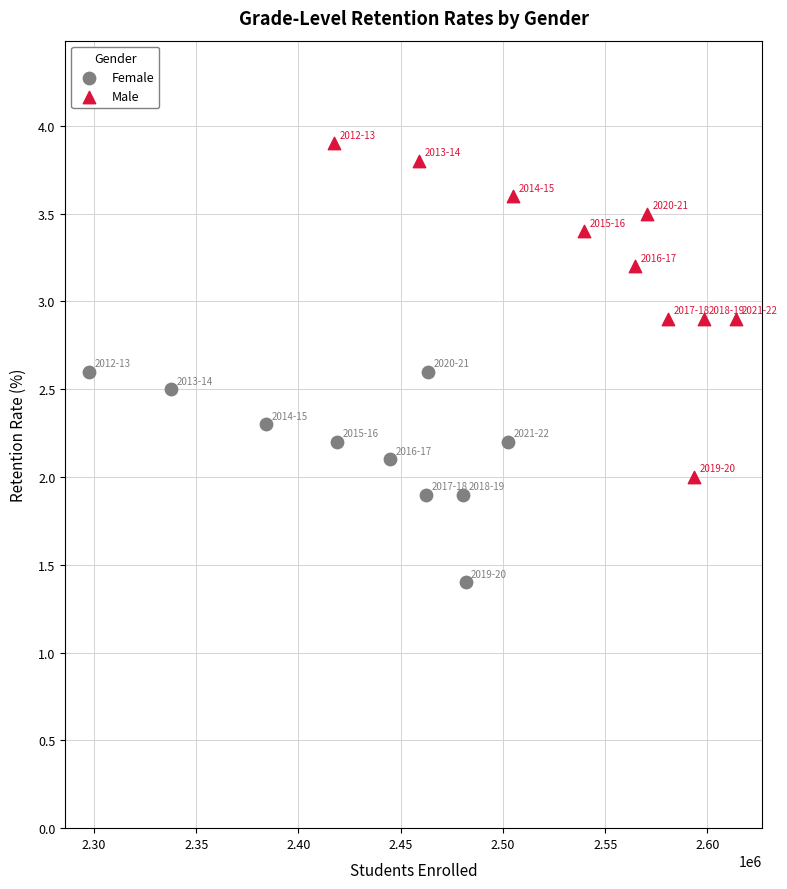

Which series reaches the minimum Y coordinate?

Female